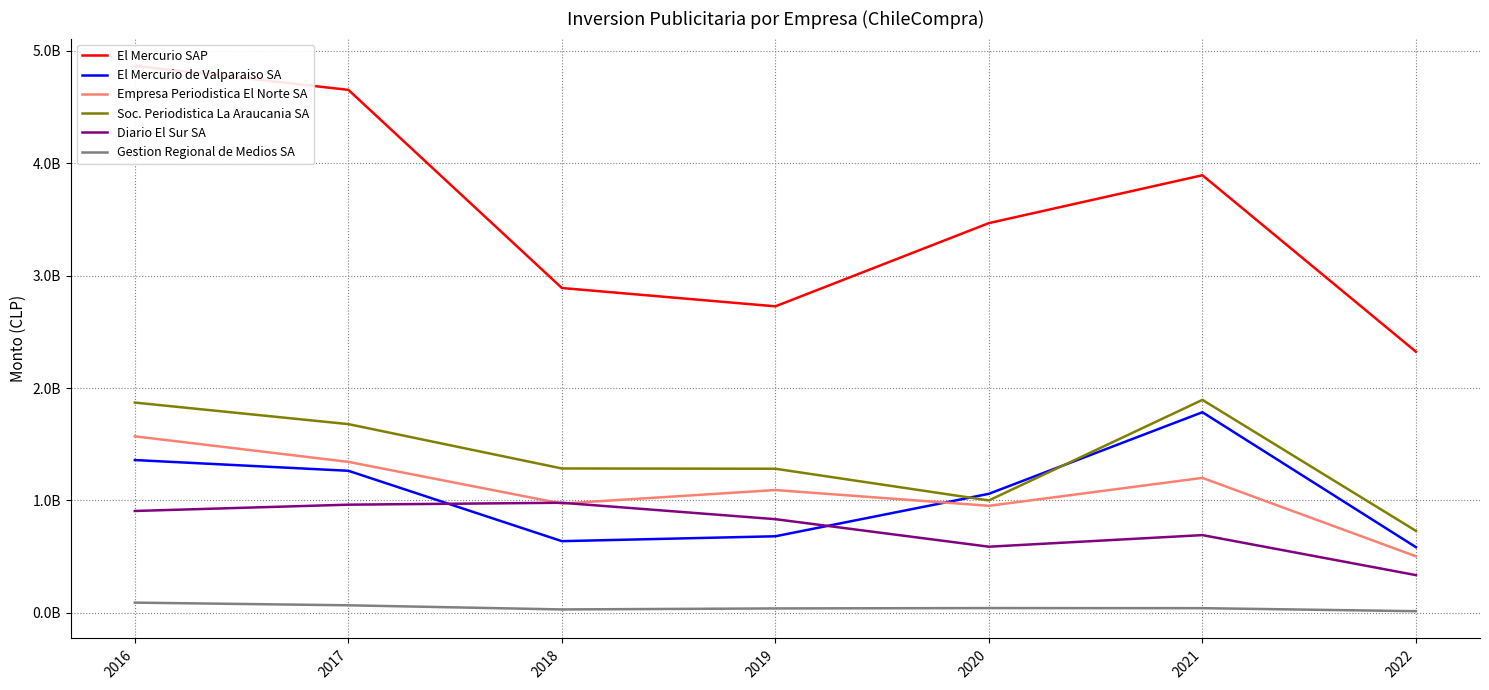

What is the difference between the highest and lowest values at 2016?

4771973021